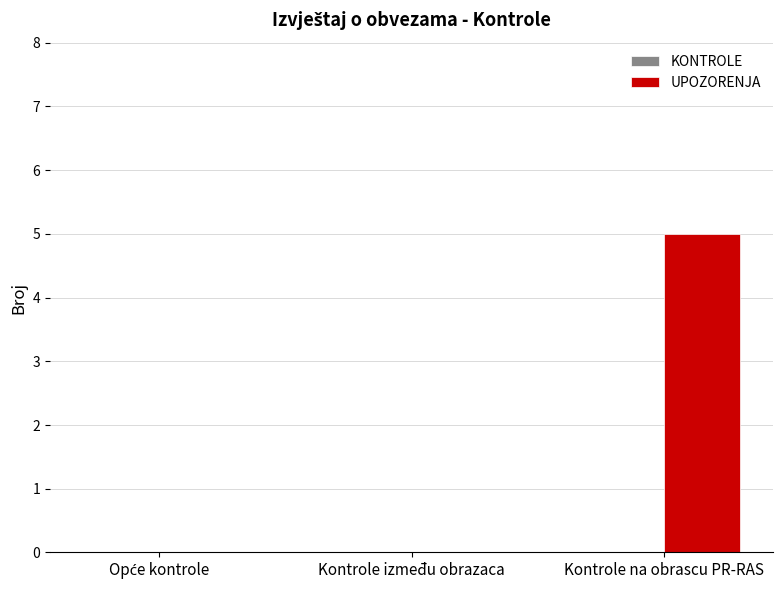

At which category does the chart reach its peak across all series?

Kontrole na obrascu PR-RAS